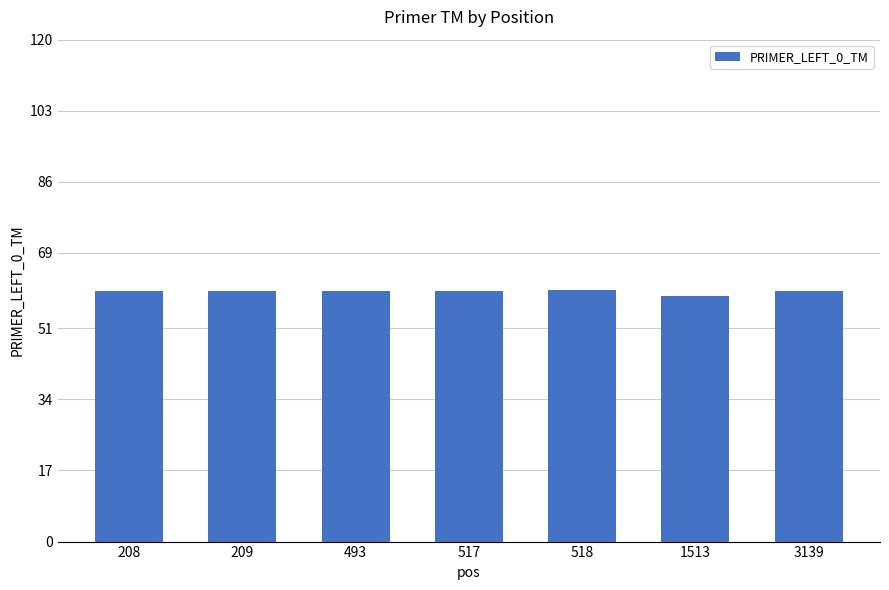

What is the greatest value displayed?

60.2